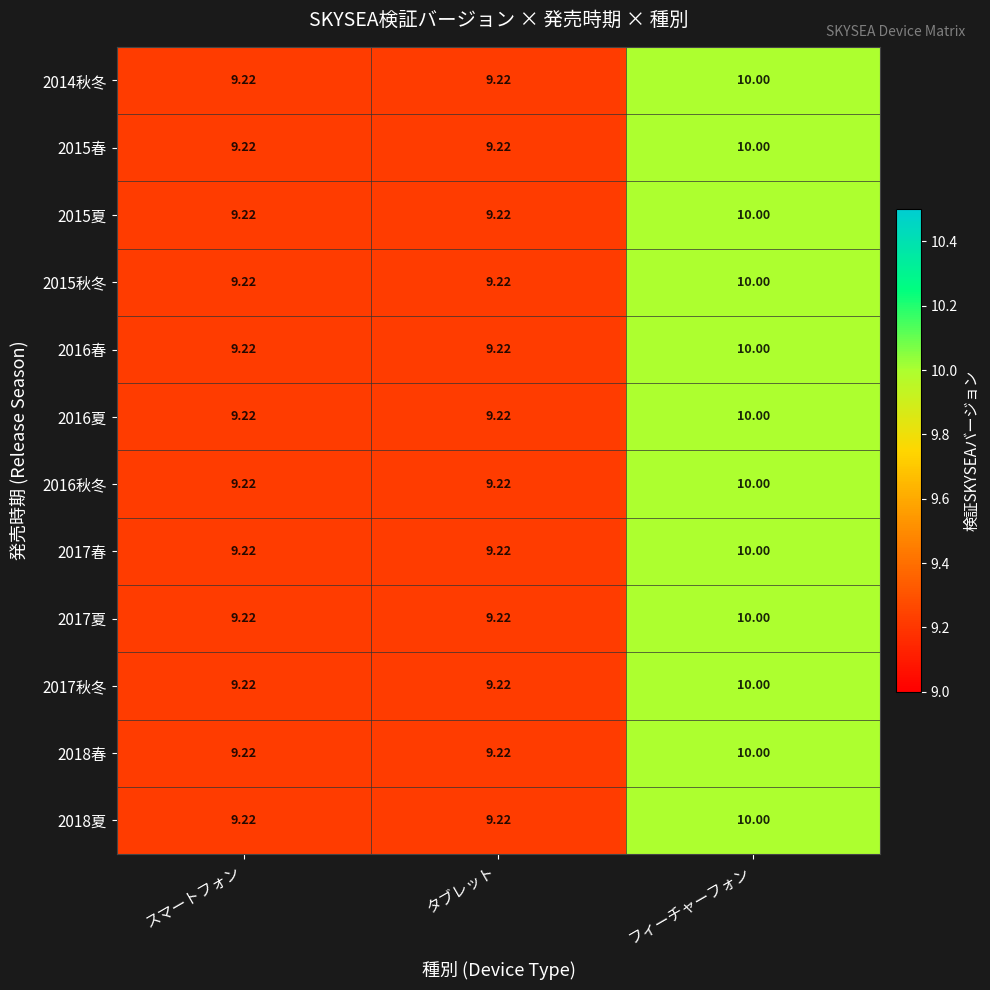

How many series are shown in this chart?

12